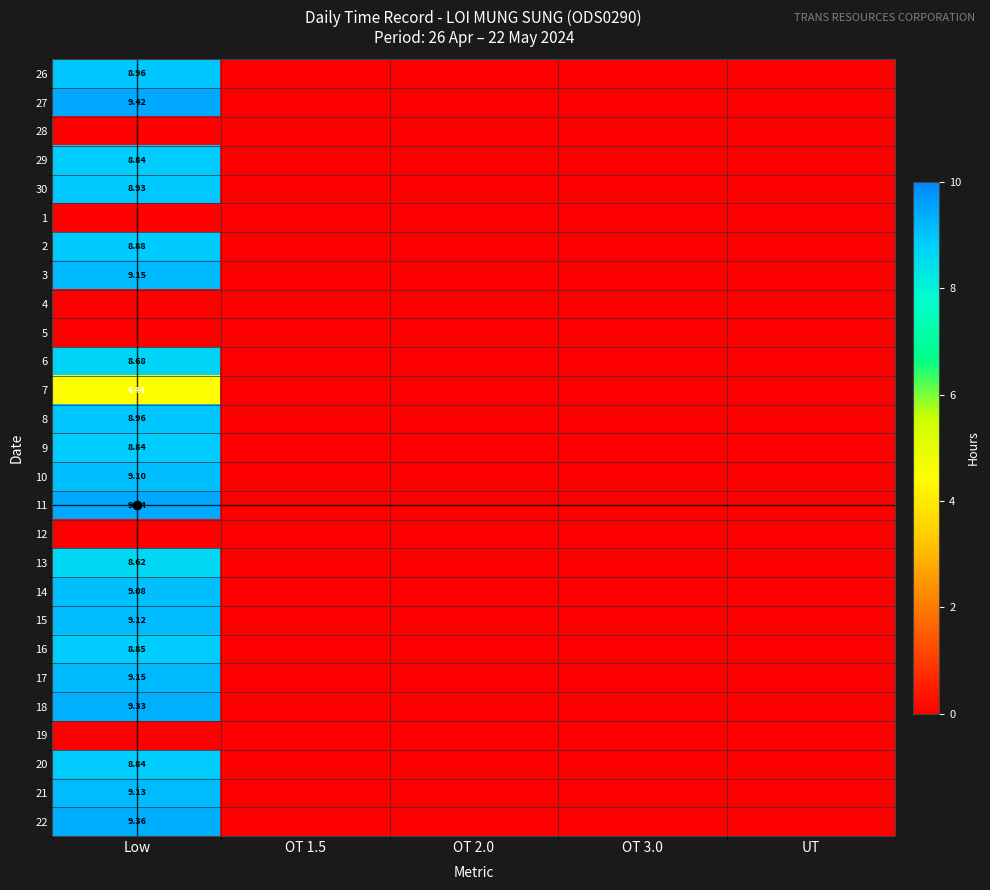

Which label corresponds to the smallest value in the chart?

OT 1.5